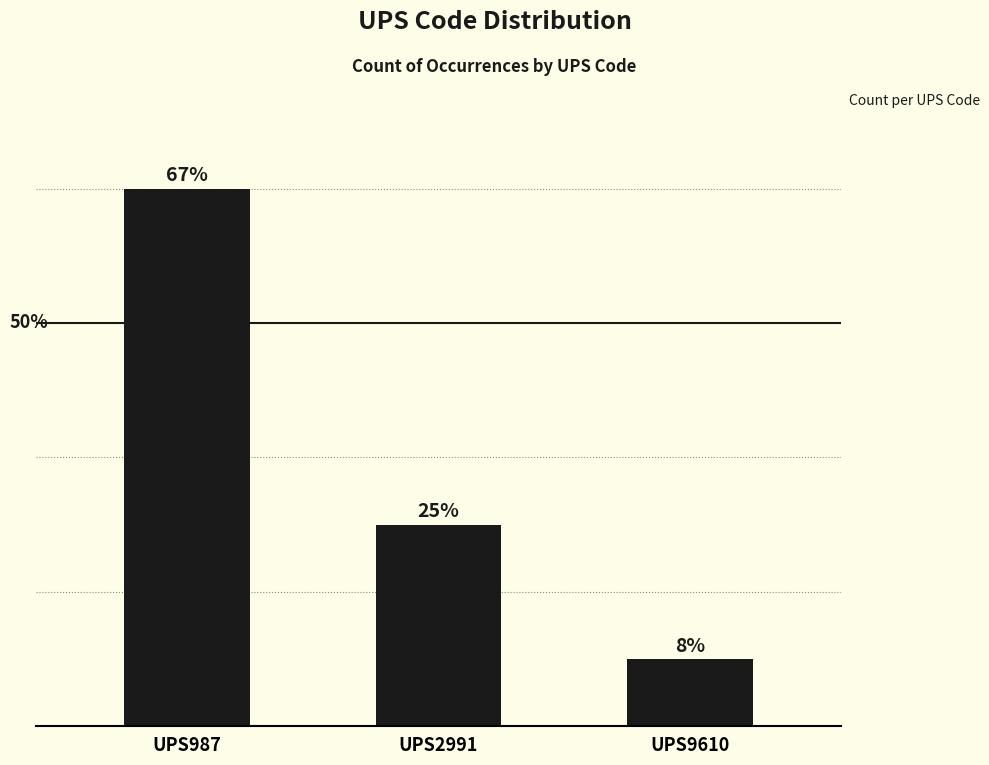

Between UPS2991 and UPS9610, which is larger?

UPS2991